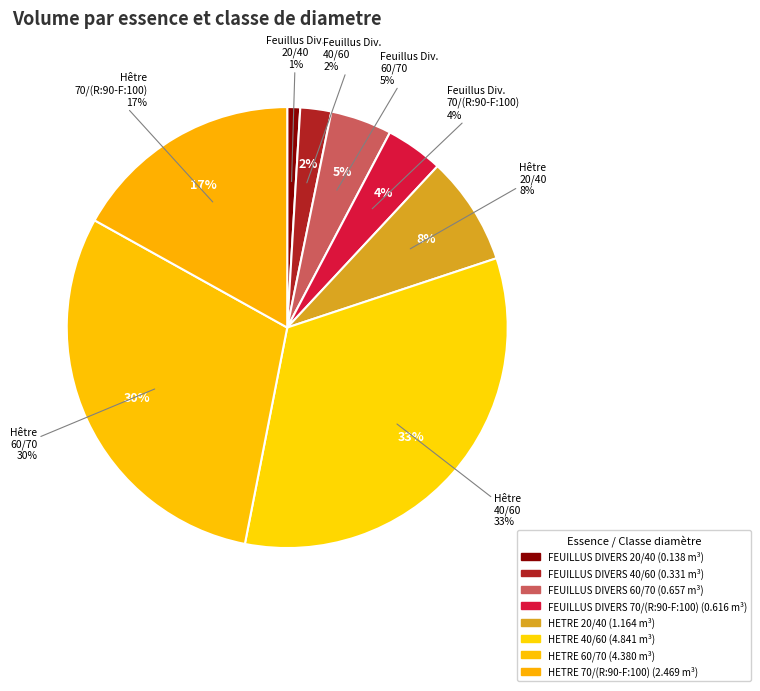

Count the number of slices in the pie.

8